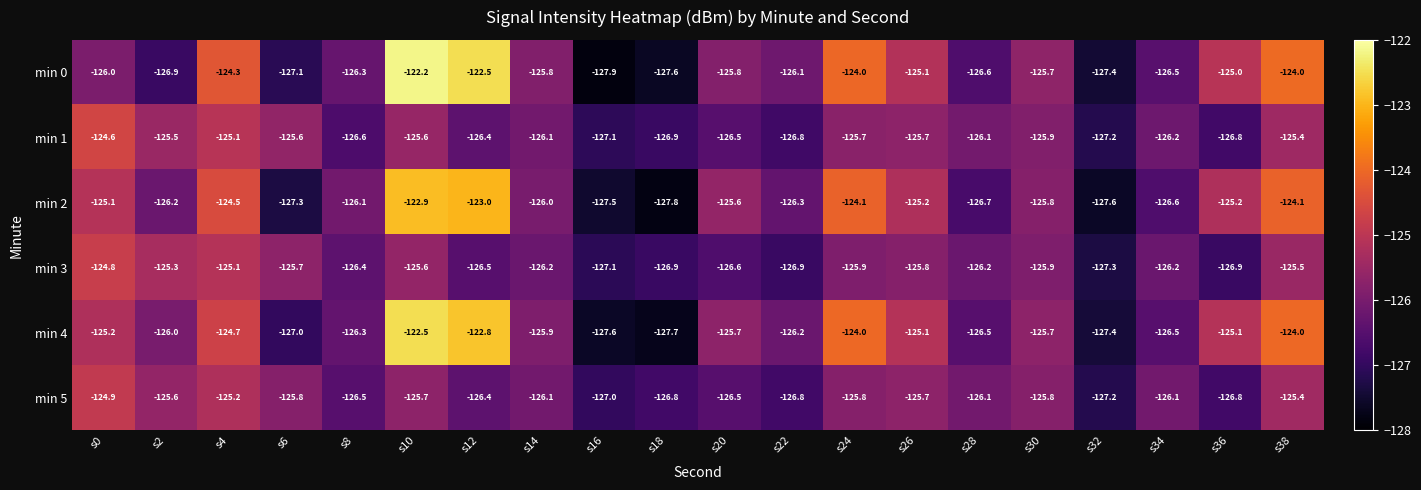

Rank the series by their maximum value, from lowest to highest.

min 5, min 3, min 1, min 2, min 4, min 0